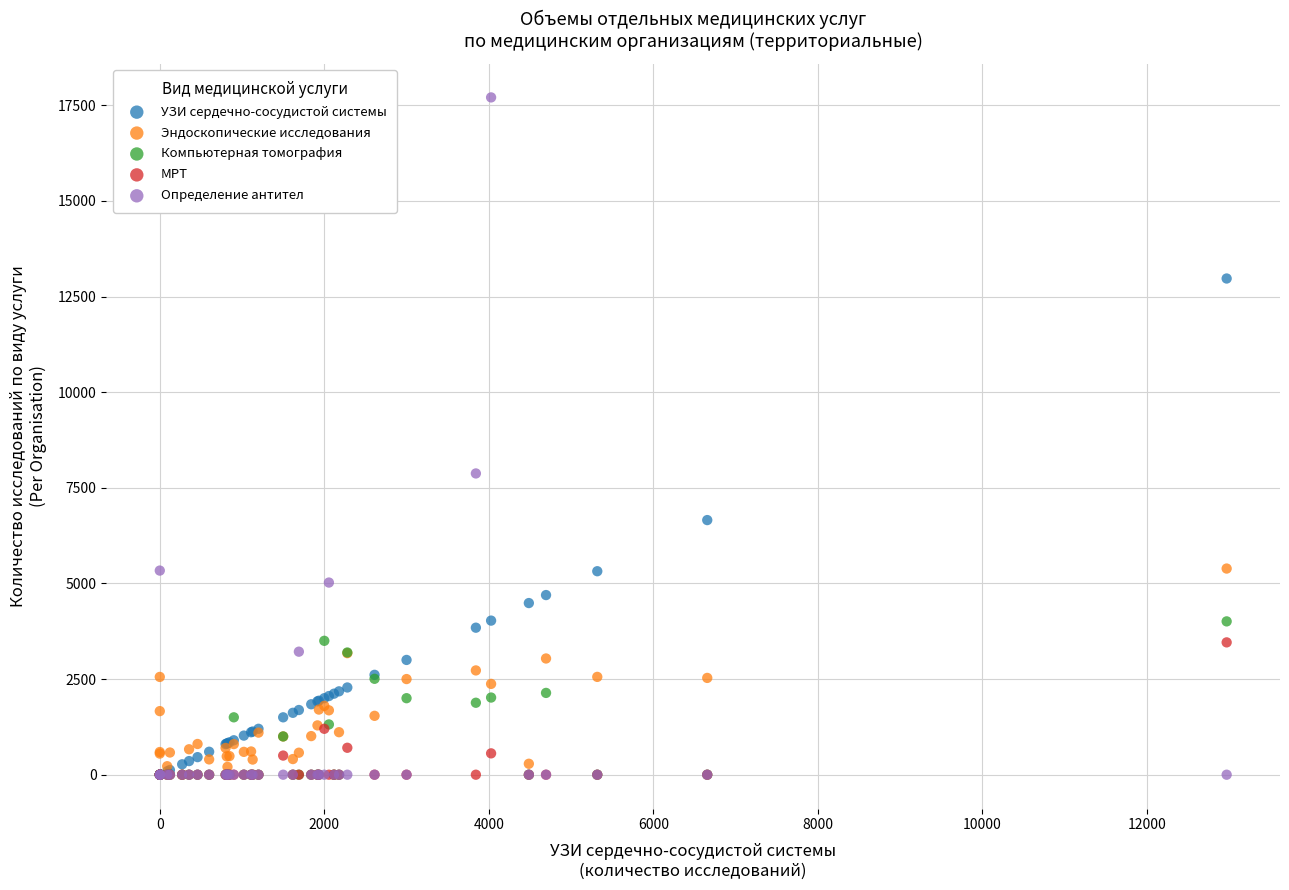

What are all the series names shown in the legend?

УЗИ сердечно-сосудистой системы, Эндоскопические исследования, Компьютерная томография, МРТ, Определение антител